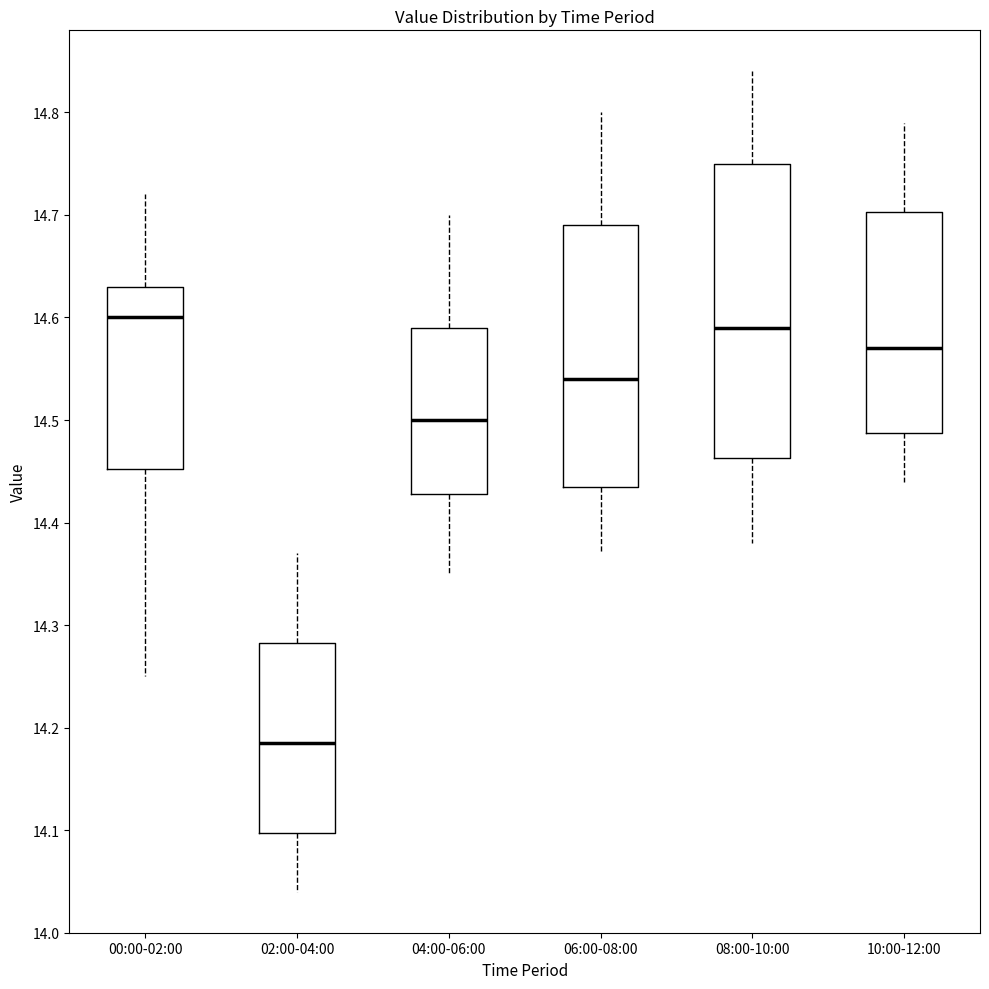

Where is the lower edge of the box for 06:00-08:00 on the y-axis? The values are not printed on the chart, so give them approximately, as read against the axis.

14.44